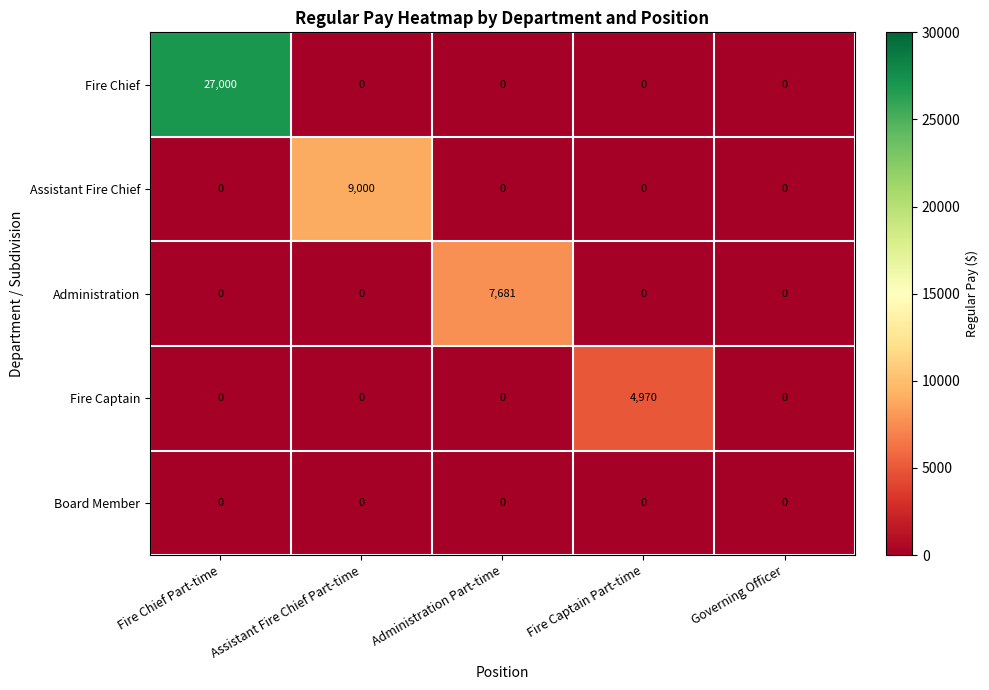

What is the difference between the highest and lowest values at Fire Chief Part-time?

27000